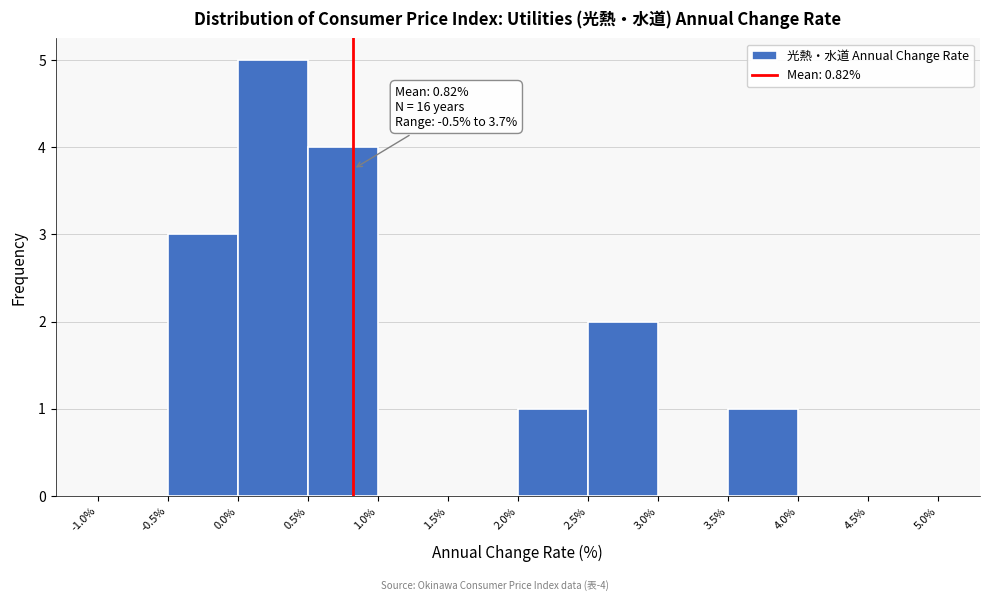

Over which range of the x-axis is the bar tallest?

0.0% to 0.5%